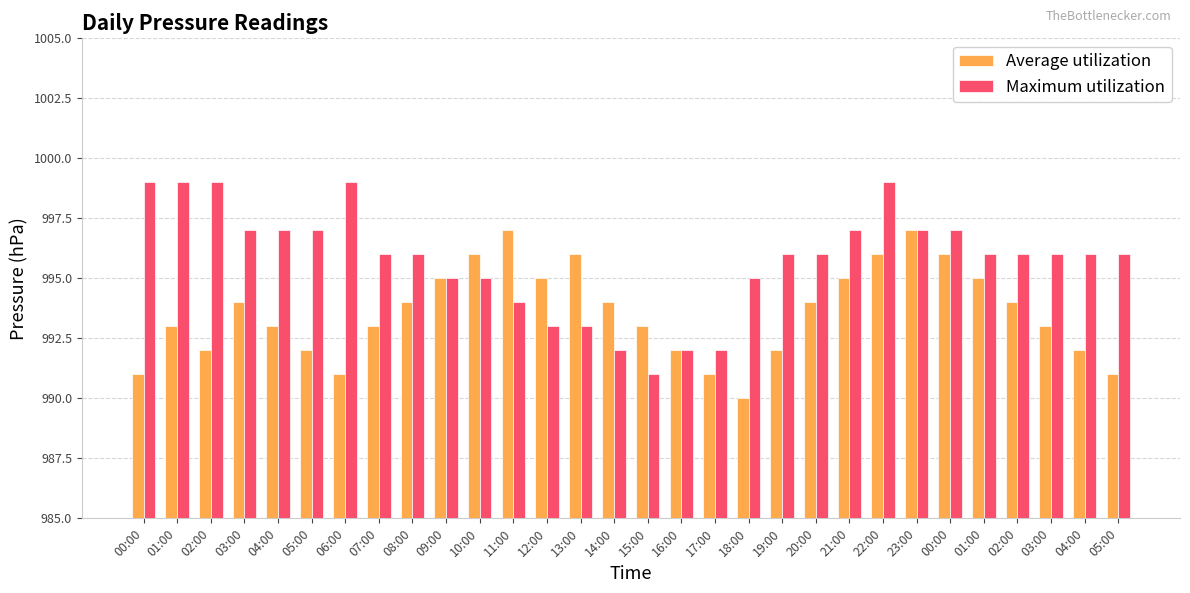

Count the number of data series in this chart.

2